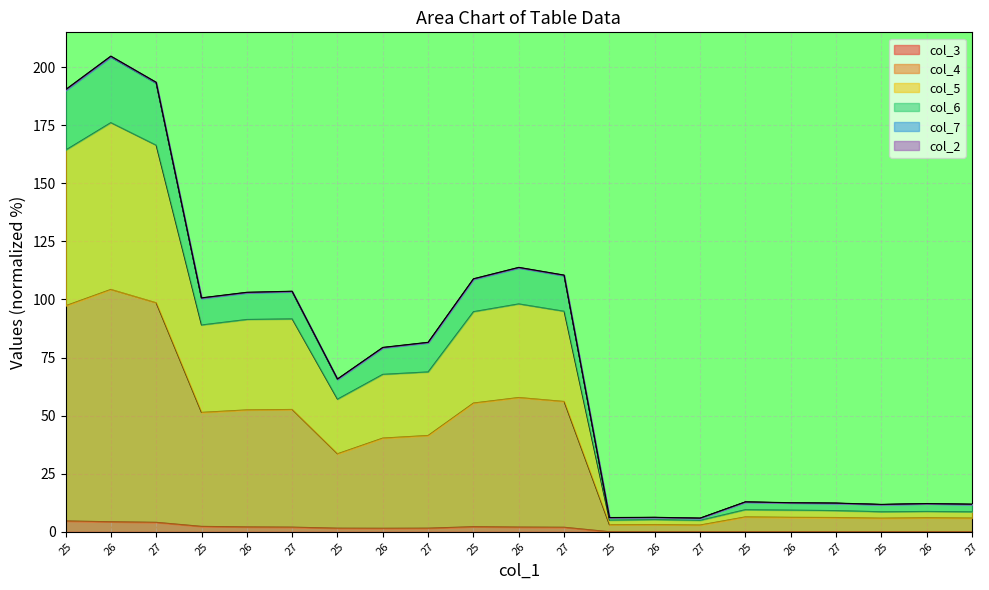

Which has a higher value, 27 or 27?

27